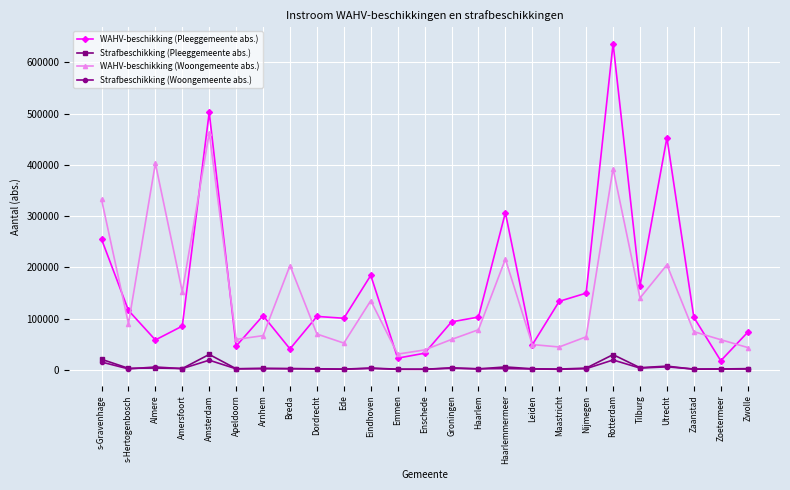

True or false: Strafbeschikking (Woongemeente abs.) and WAHV-beschikking (Woongemeente abs.) intersect in this chart.

False